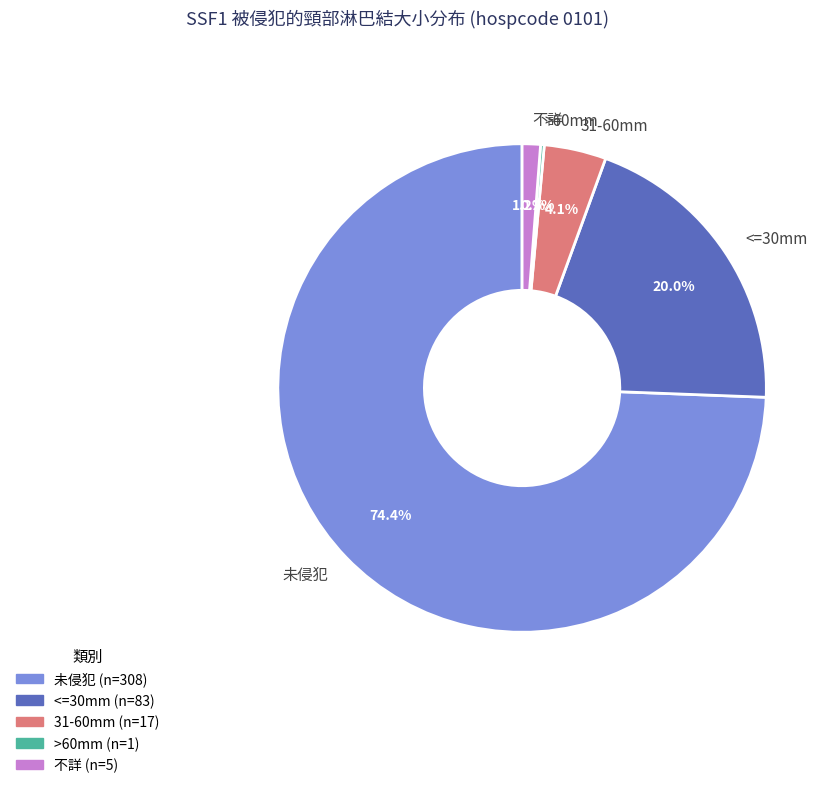

What portion of the pie excludes 不詳?

98.8%